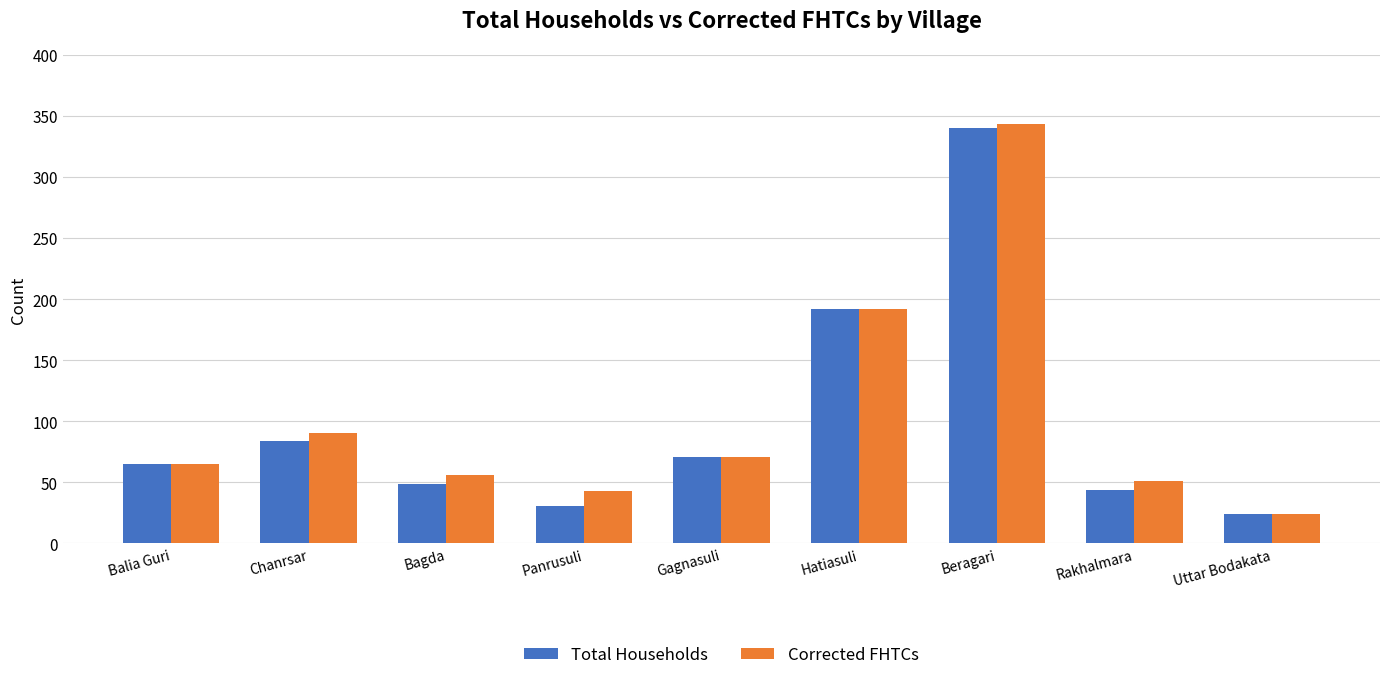

The Total Households series shows 31 at Panrusuli. True or false?

True